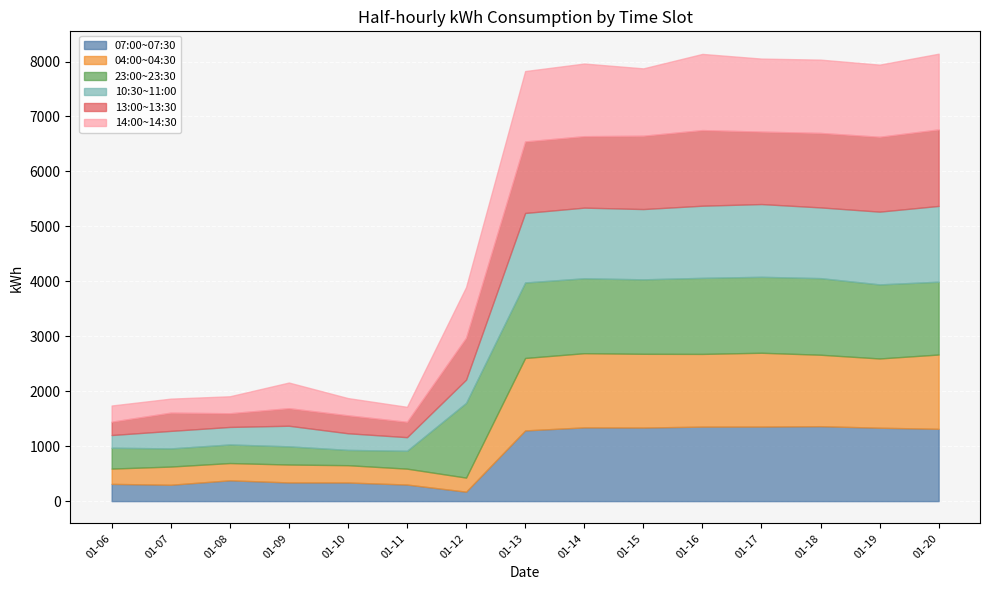

At how many categories does at least one series exceed 599?

9